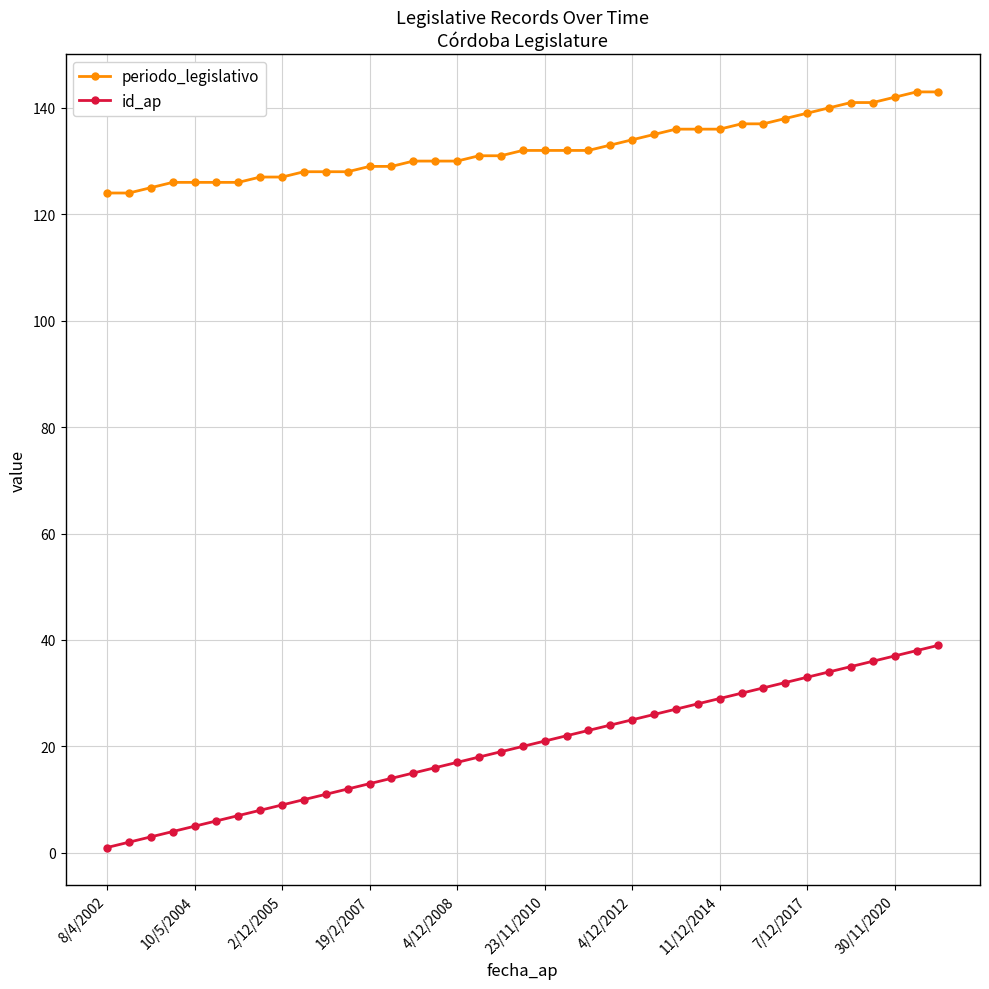

Which series has the largest range (max minus min)?

id_ap